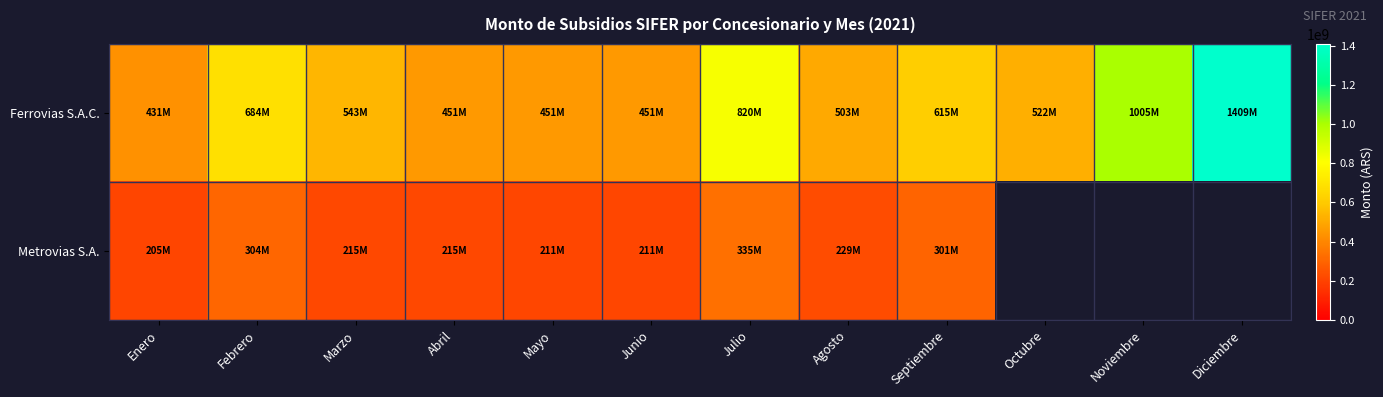

The Ferrovias S.A.C. series shows 218560049.4 at Octubre. True or false?

False